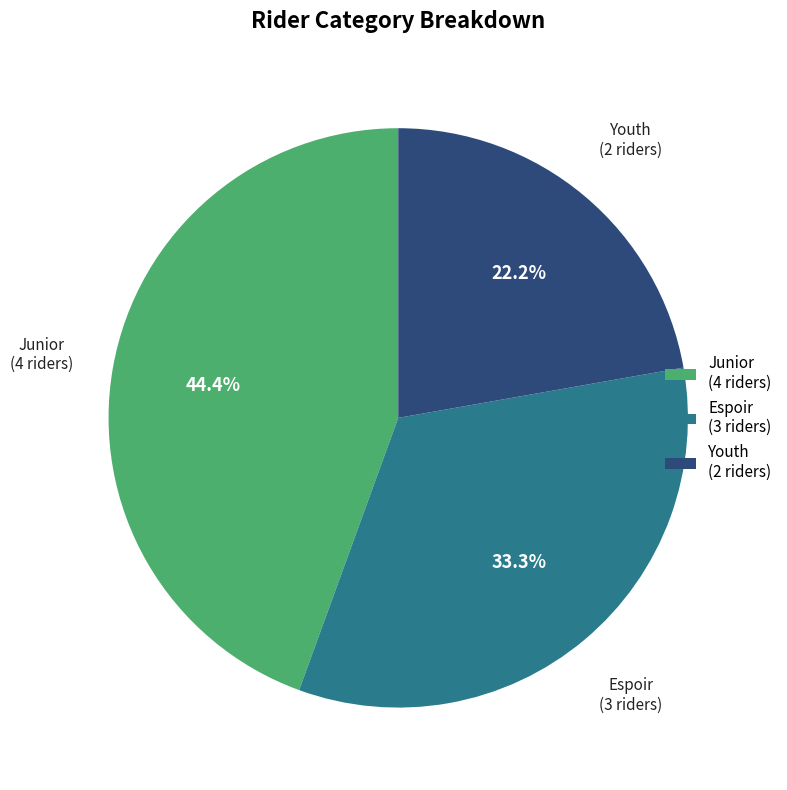

Is it true that Youth is 35% of the pie?

False